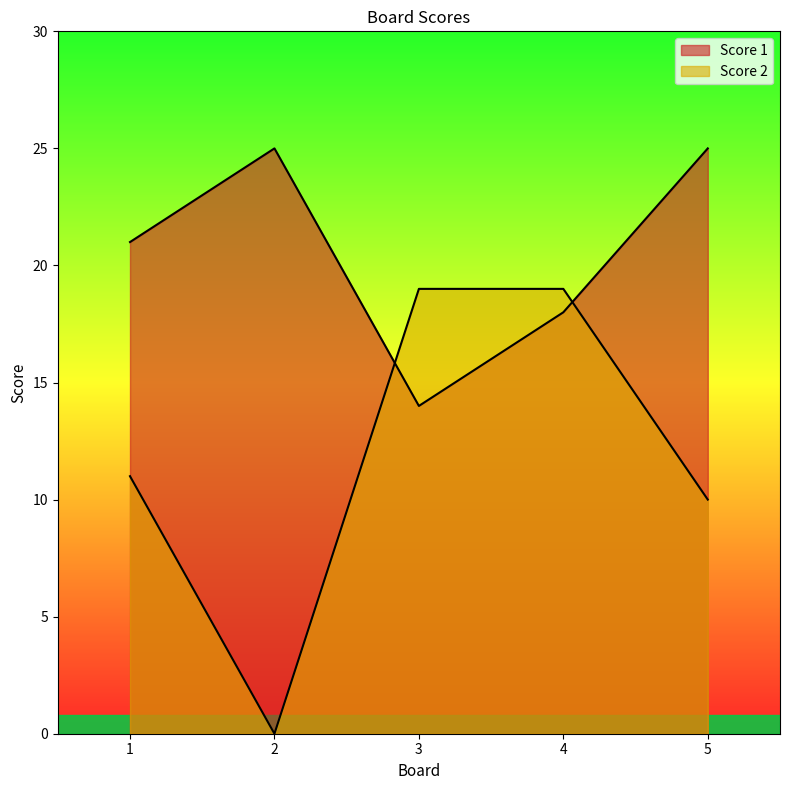

What is the spread (max minus min) of values at 2?

25